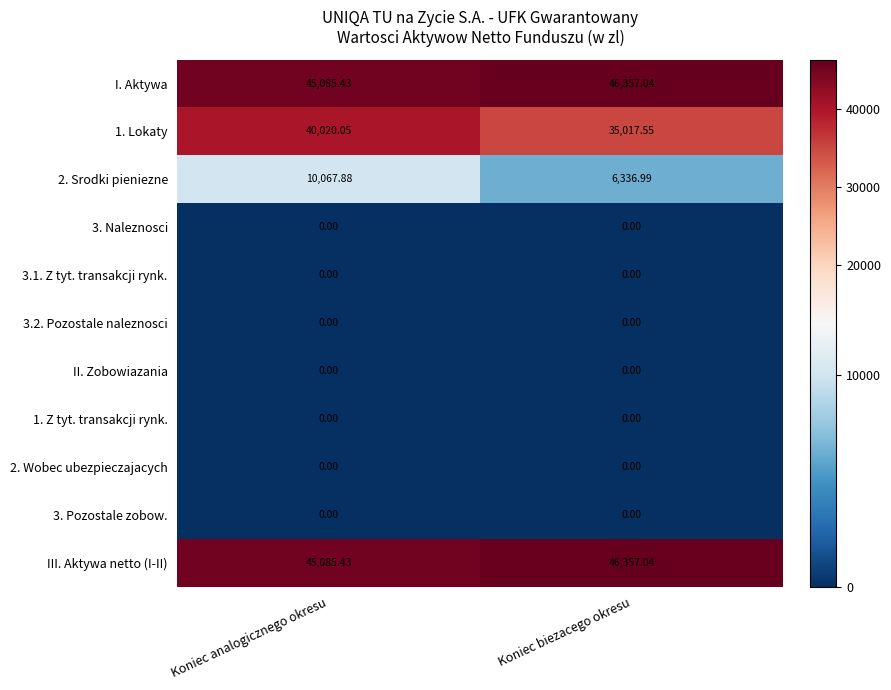

Which category has the highest value across all series?

Koniec biezacego okresu